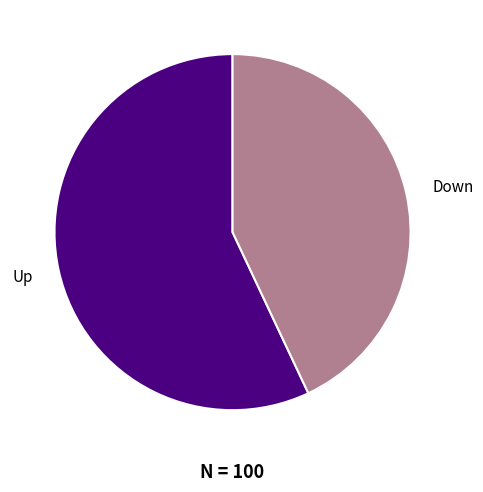

What is the ratio of the value at Down to the value at Up?

0.8